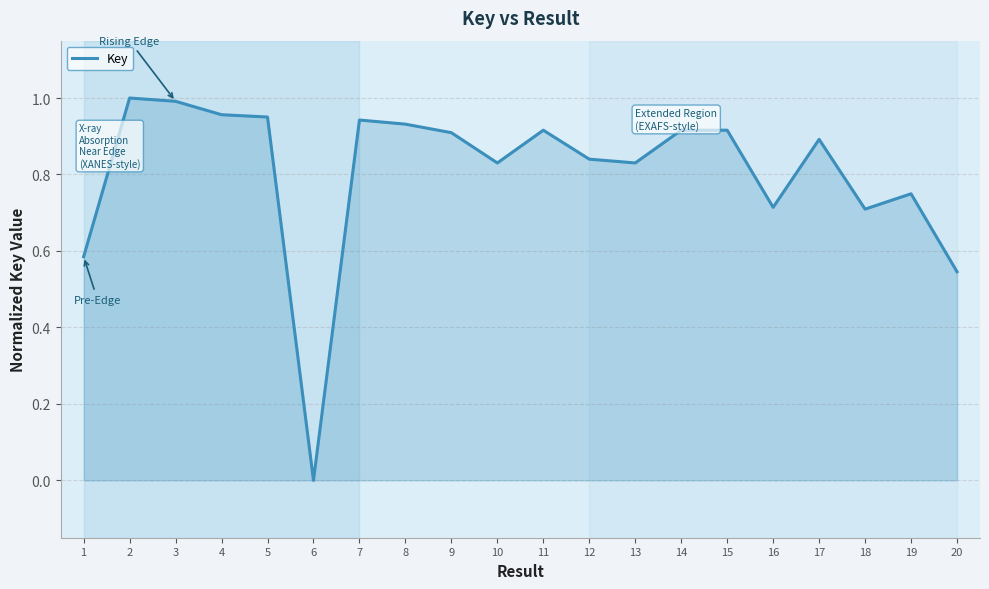

Which category has the lowest value across all series?

6